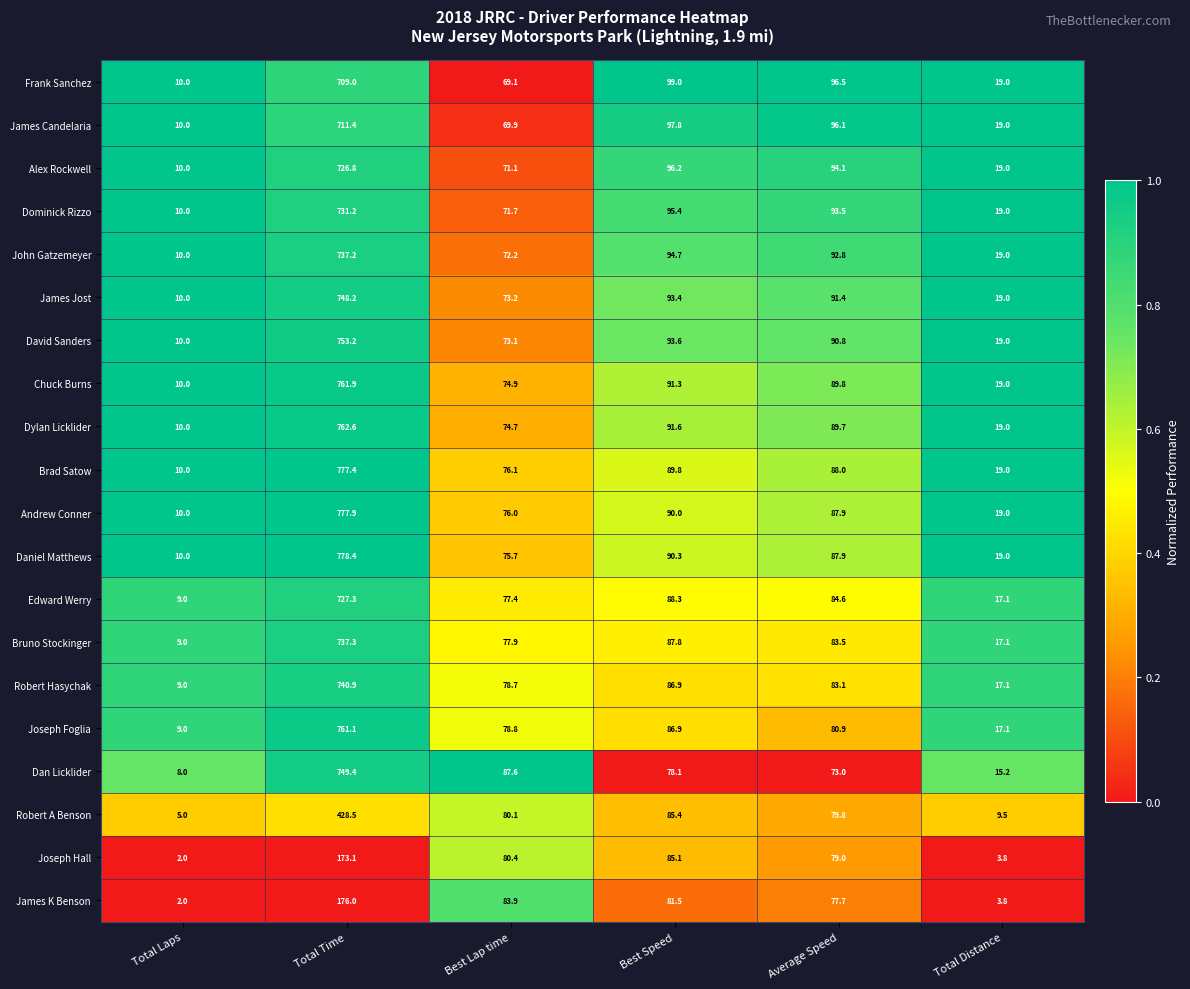

What is the sum of all Alex Rockwell values?

1017.2